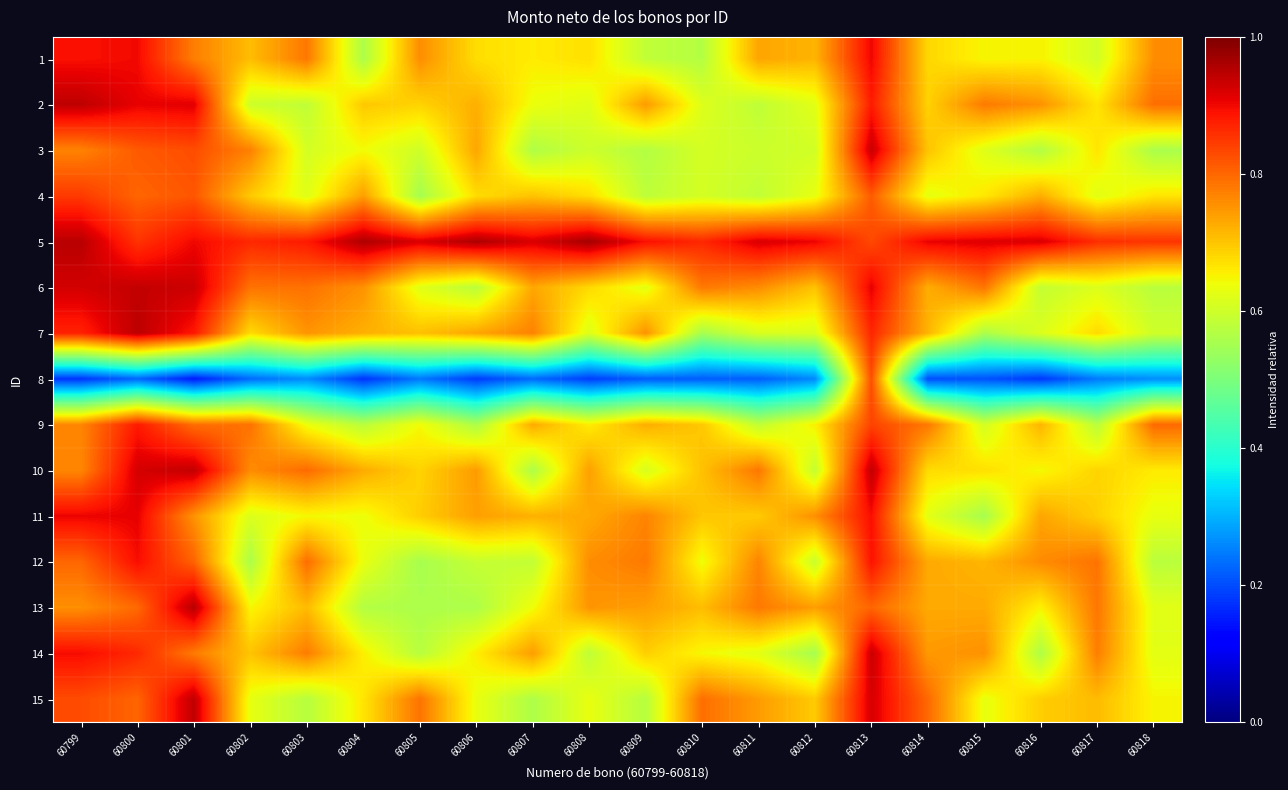

How many data points does each series have?

20